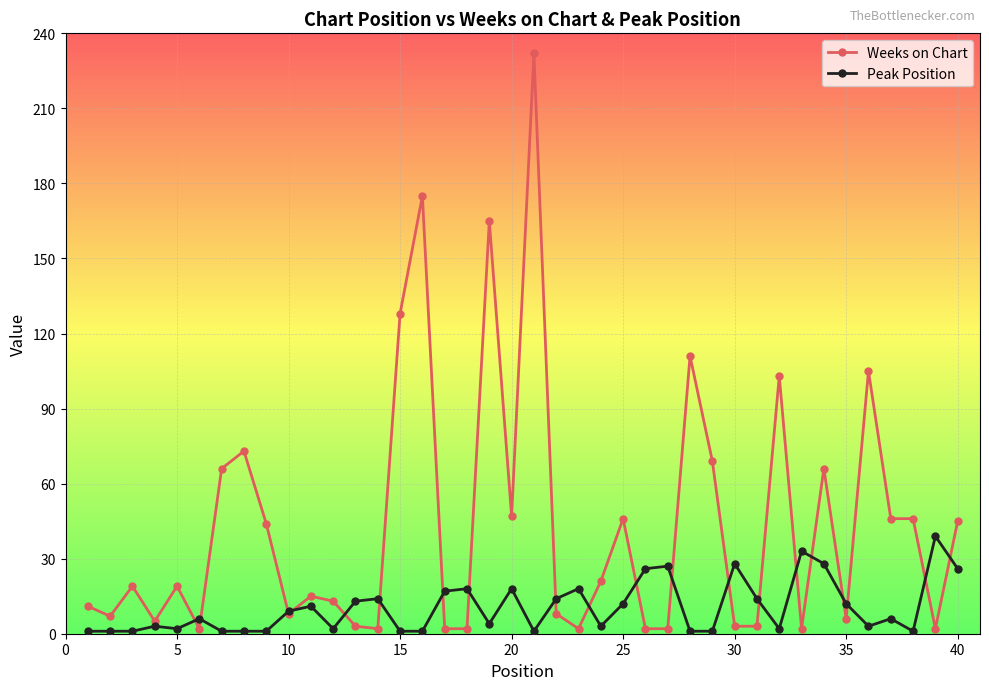

Rank the series by their maximum value, from lowest to highest.

Peak Position, Weeks on Chart